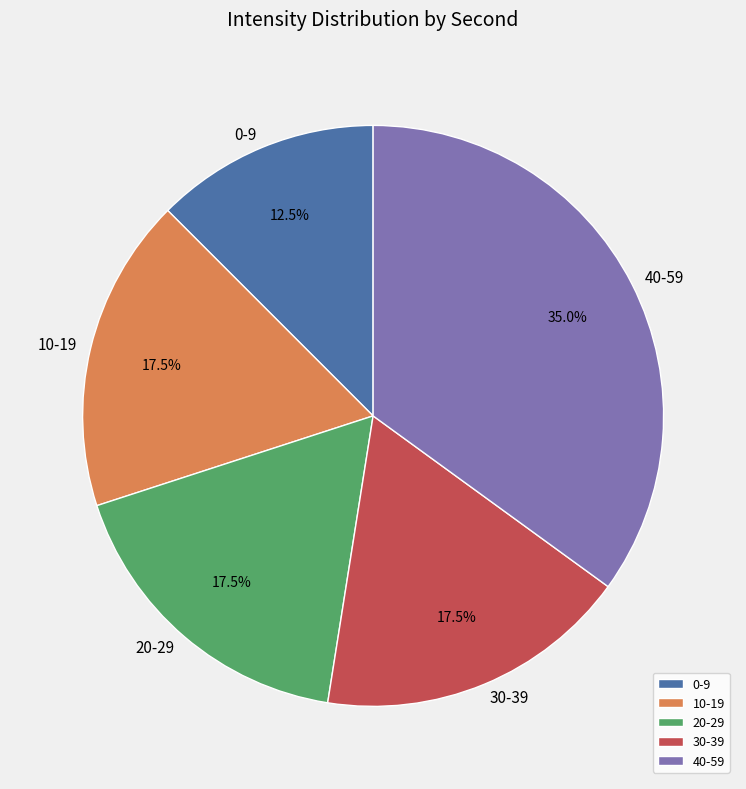

Combined, do 30-39 and 0-9 account for over 50%?

No